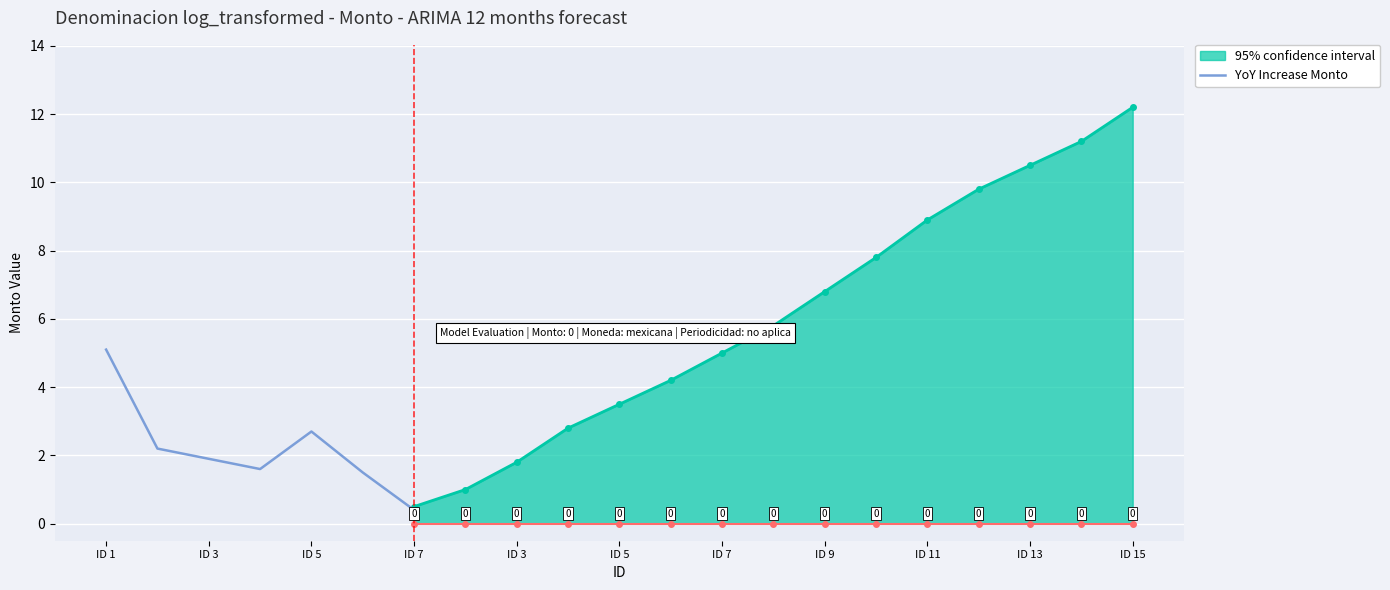

How many lines are shown in the chart?

1